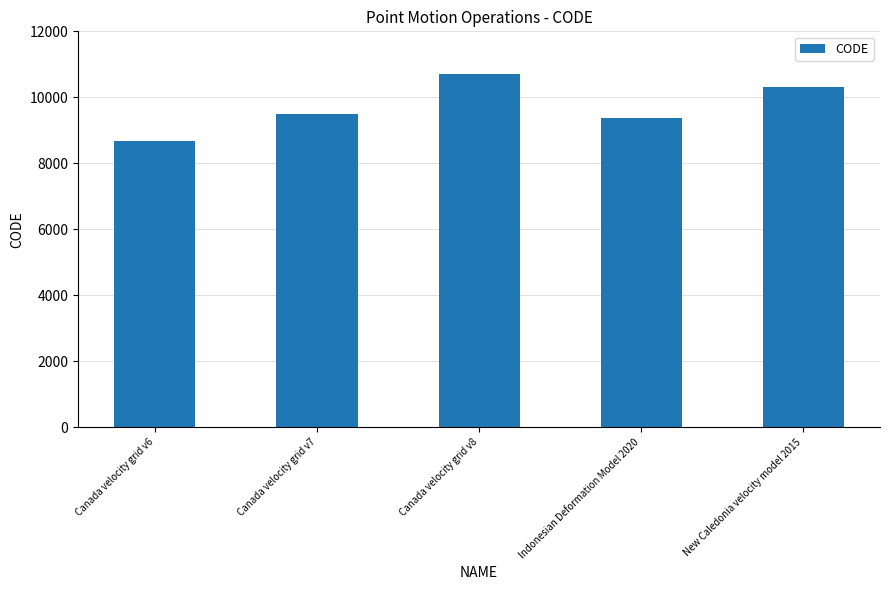

Reading left to right, what are all the values shown in this chart?

Canada velocity grid v6=8676	Canada velocity grid v7=9483	Canada velocity grid v8=10707	Indonesian Deformation Model 2020=9375	New Caledonia velocity model 2015=10323